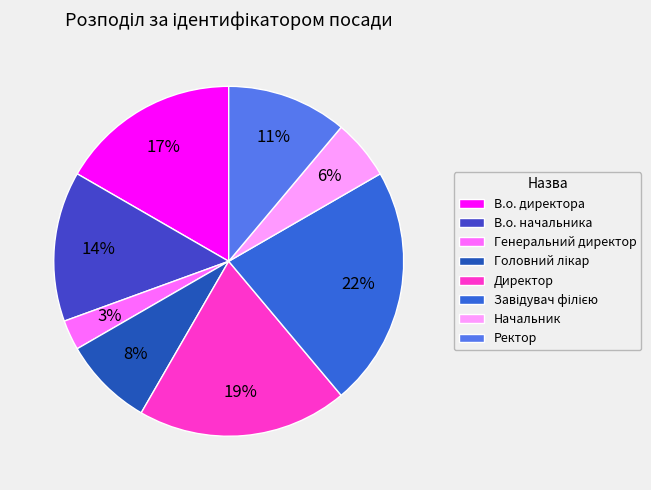

Is it true that Генеральний директор is 16% of the pie?

False